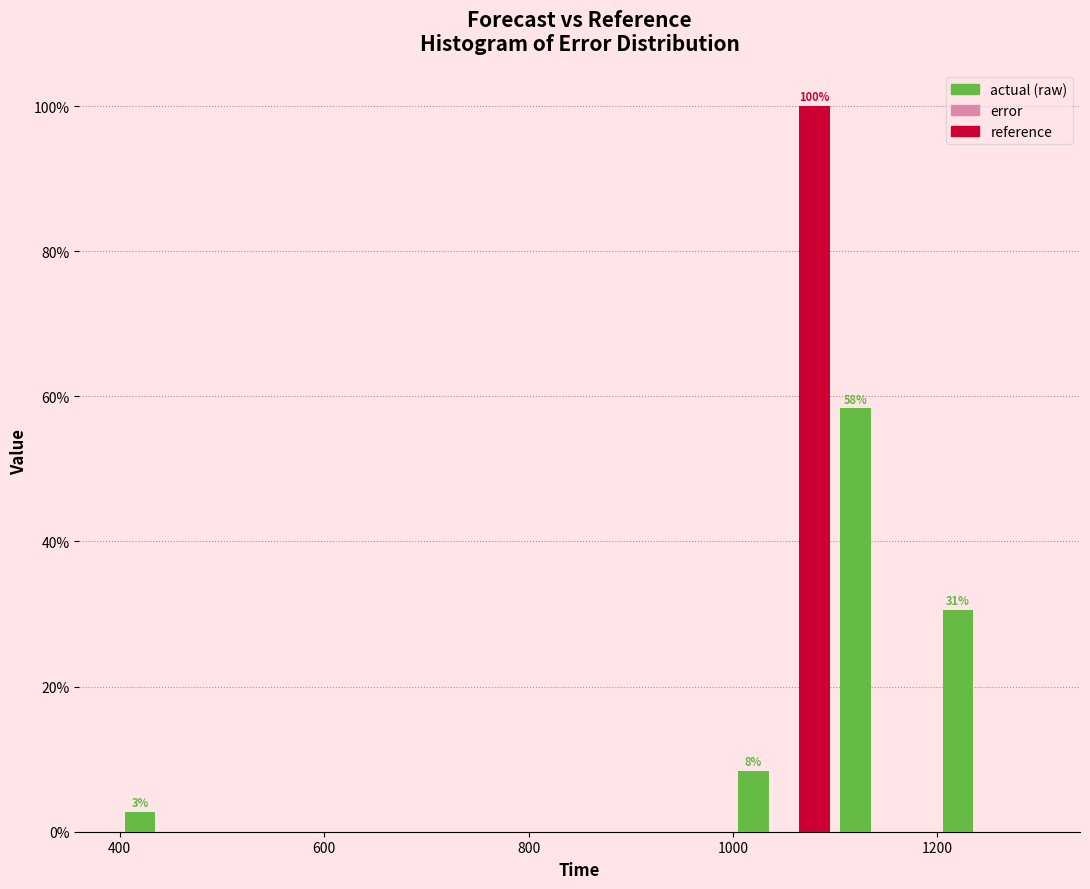

In the reference series, which range on the x-axis has the tallest bar?

1000 to 1100